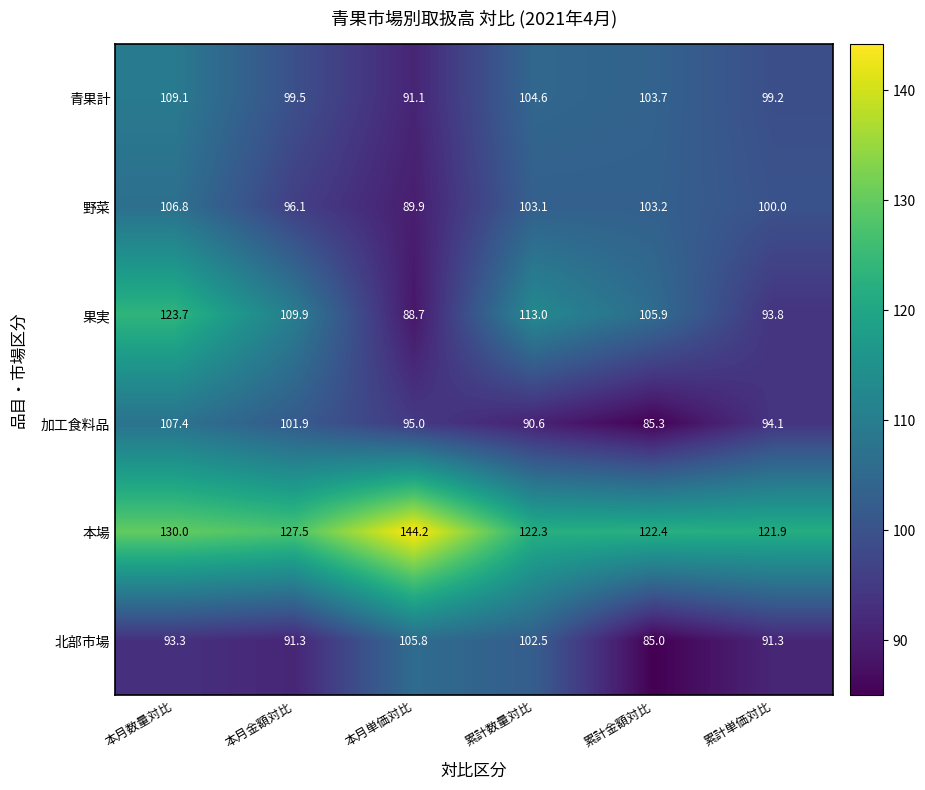

Where is 北部市場 nearest to the value 95?

本月数量対比